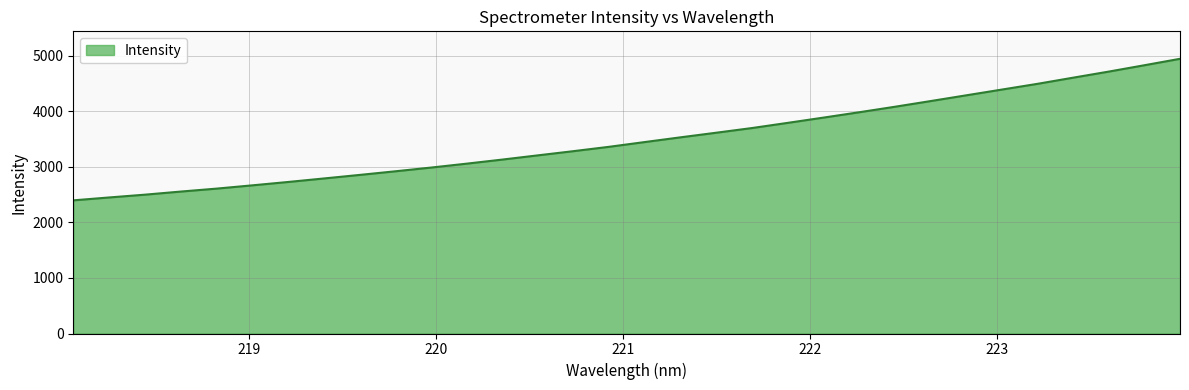

How many values exceed 3447?

16